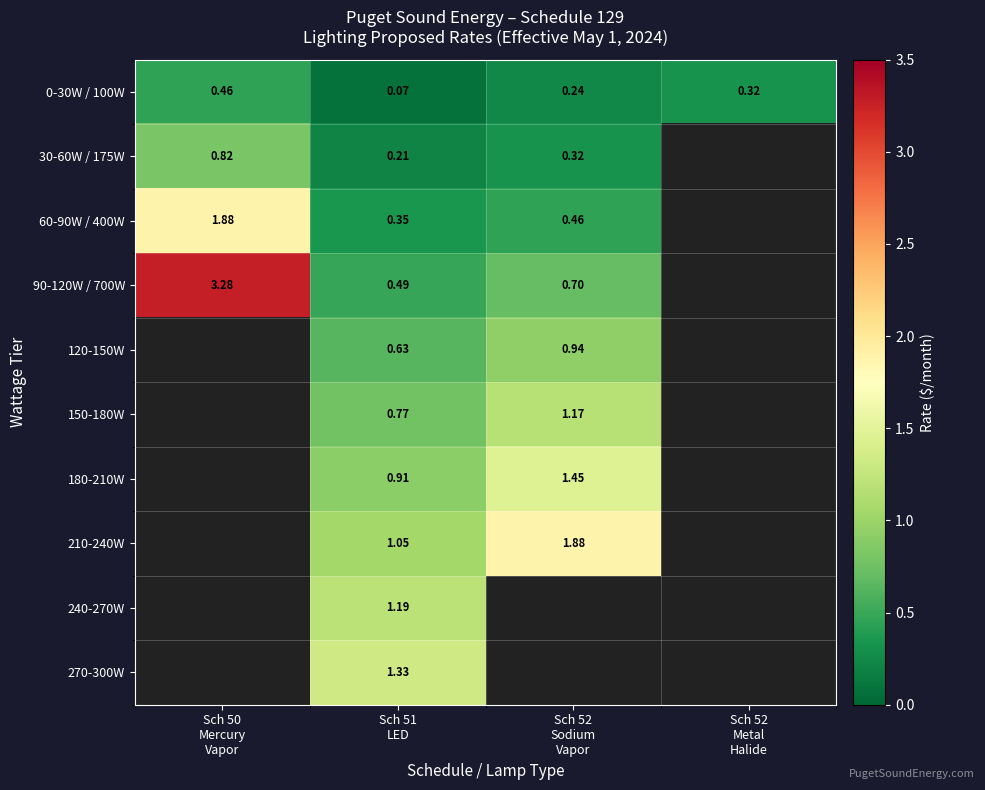

At how many categories does at least one series exceed 2?

1